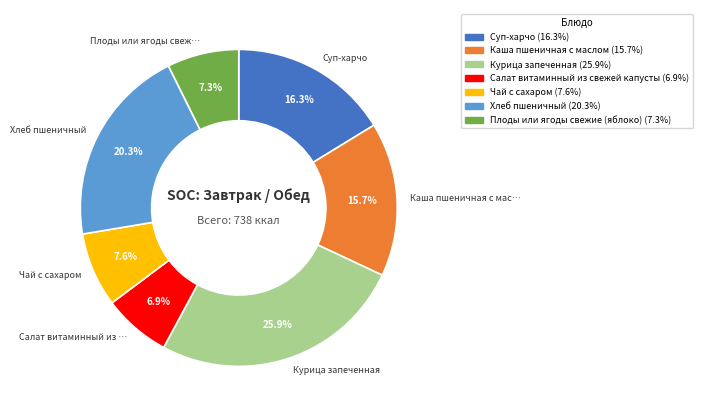

How many slices are in this pie chart?

7